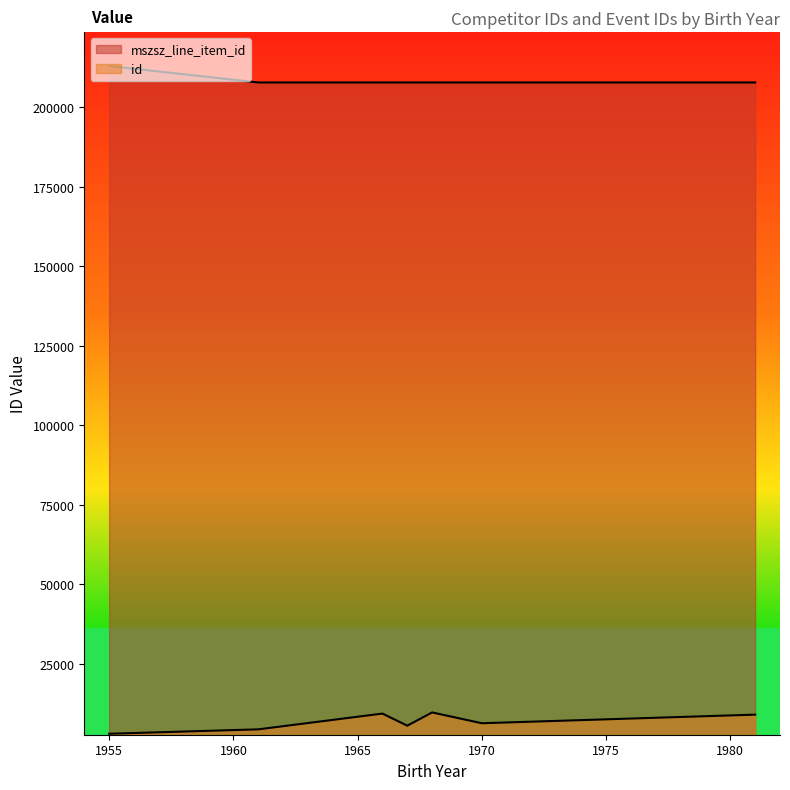

What is the spread (max minus min) of values at 1955?

204760